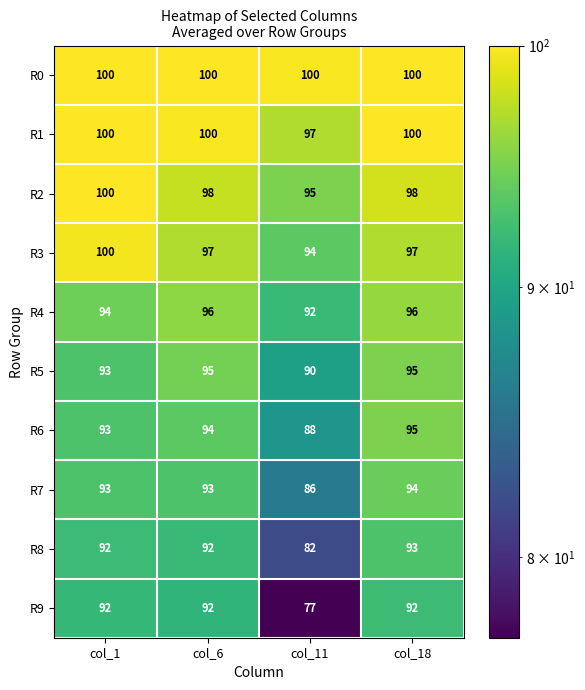

What is the difference between the highest and lowest values at col_11?

23